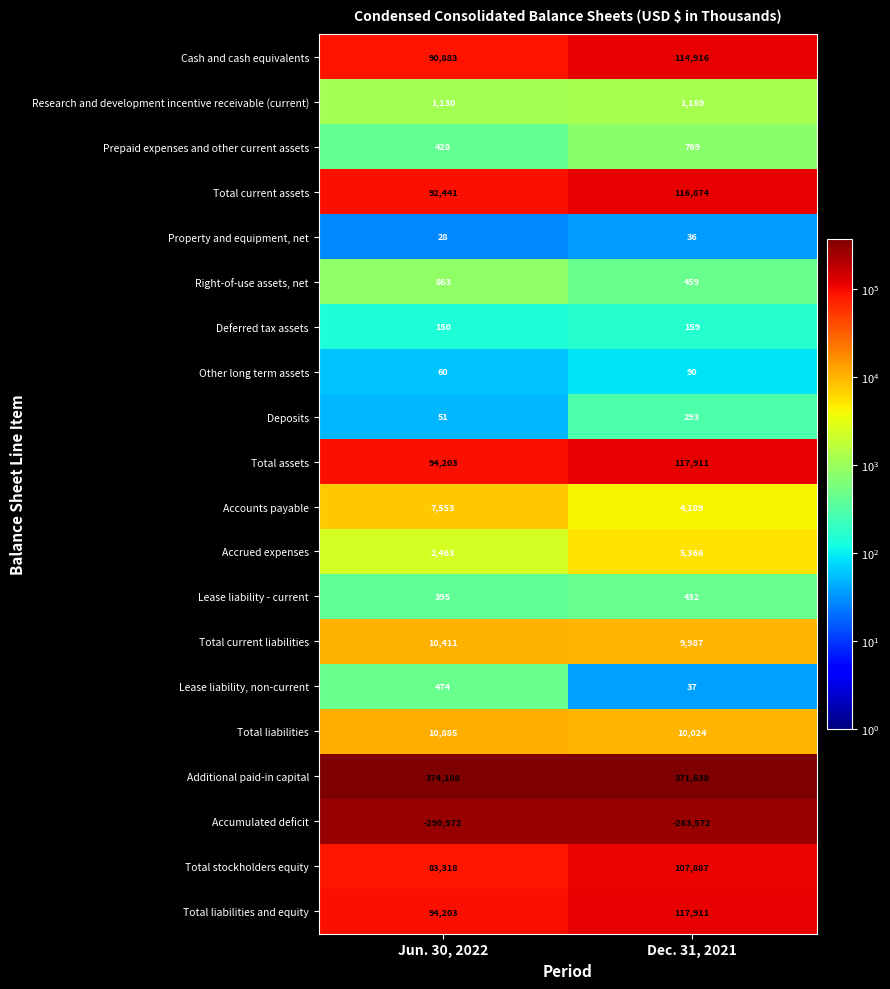

List the labels in order of Property and equipment, net value, largest first.

Dec. 31, 2021, Jun. 30, 2022